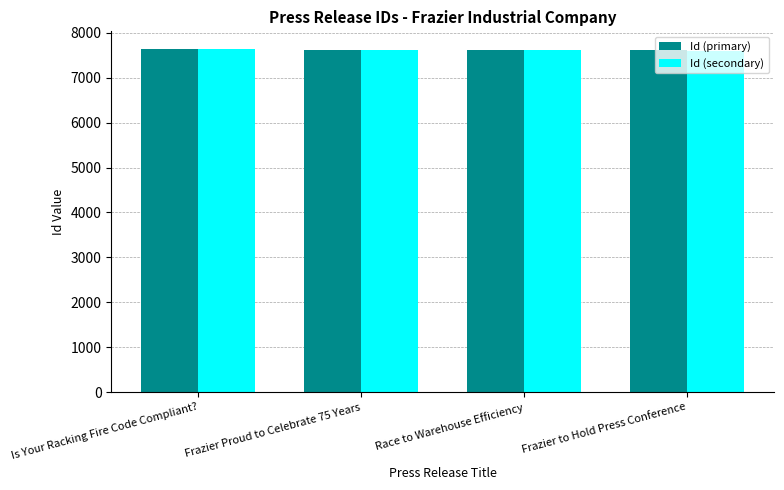

The value of Id (secondary) at Is Your Racking Fire Code Compliant? is 11090. True or false?

False